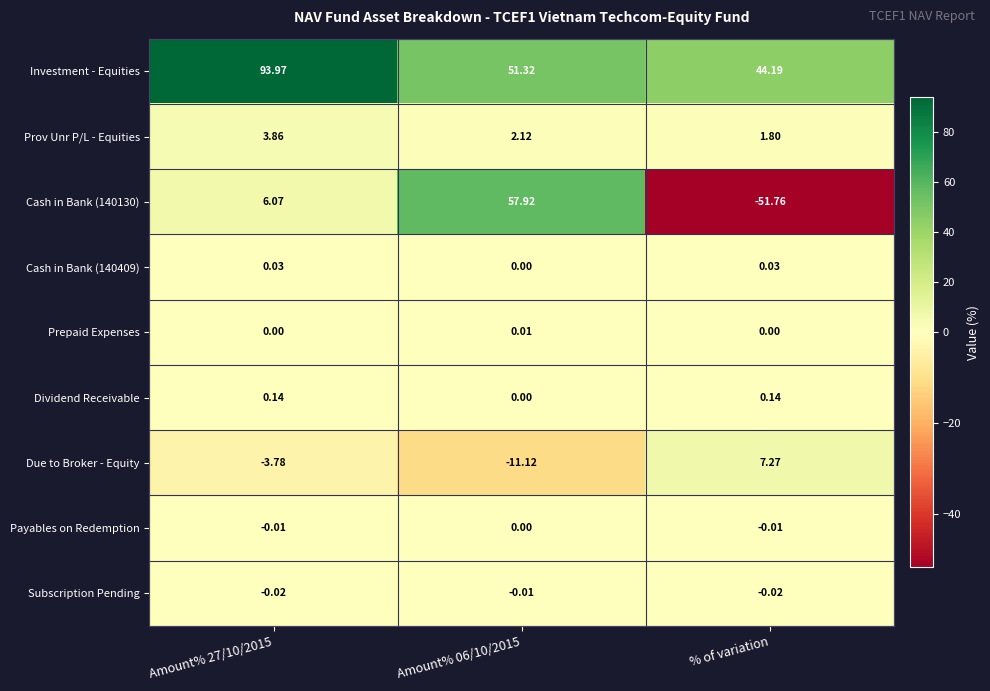

Which series has the largest total across all categories?

Investment - Equities